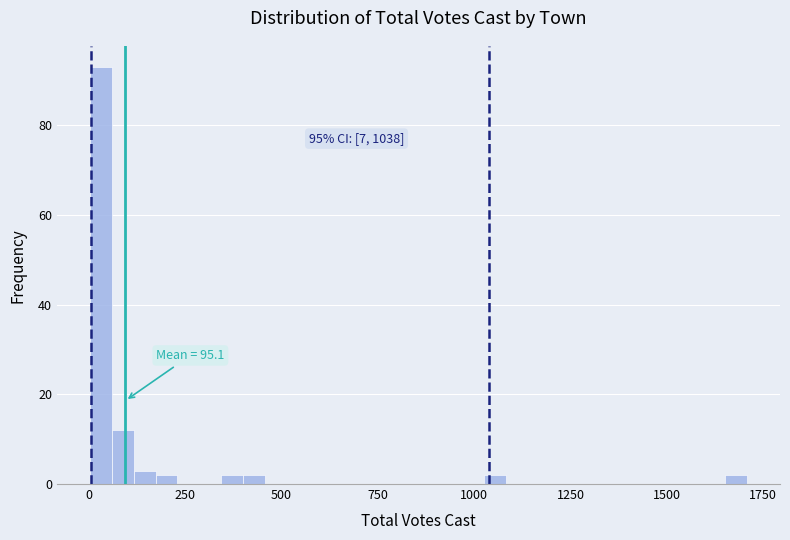

Read against the x-axis, roughly where is the centre of the tallest bar?

50